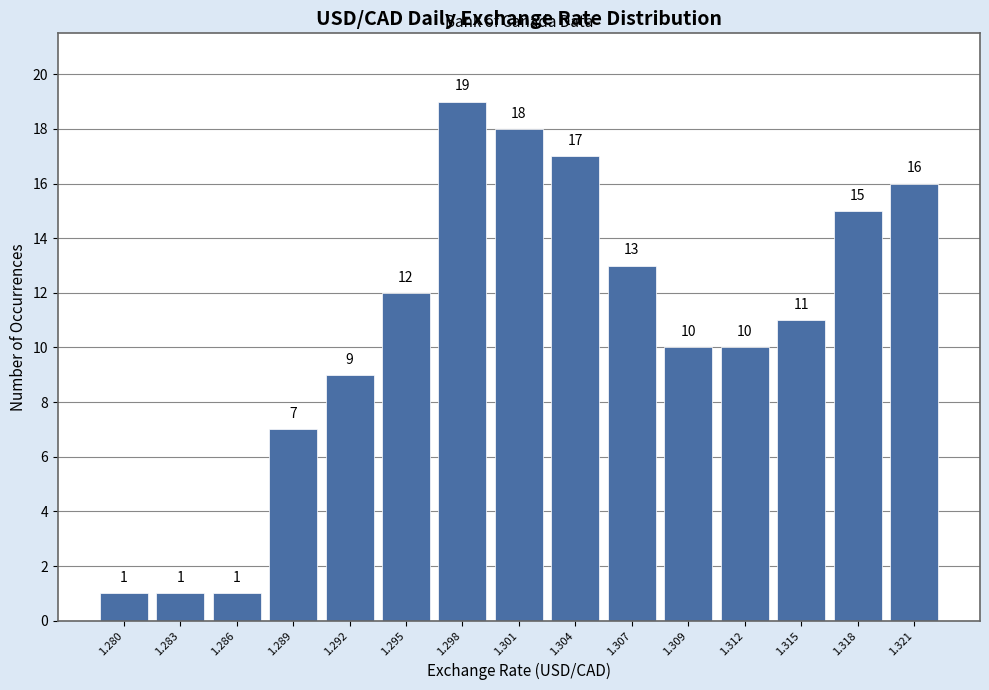

Reading left to right, list all the values displayed in this chart.

1.280=1	1.283=1	1.286=1	1.289=7	1.292=9	1.295=12	1.298=19	1.301=18	1.304=17	1.307=13	1.309=10	1.312=10	1.315=11	1.318=15	1.321=16